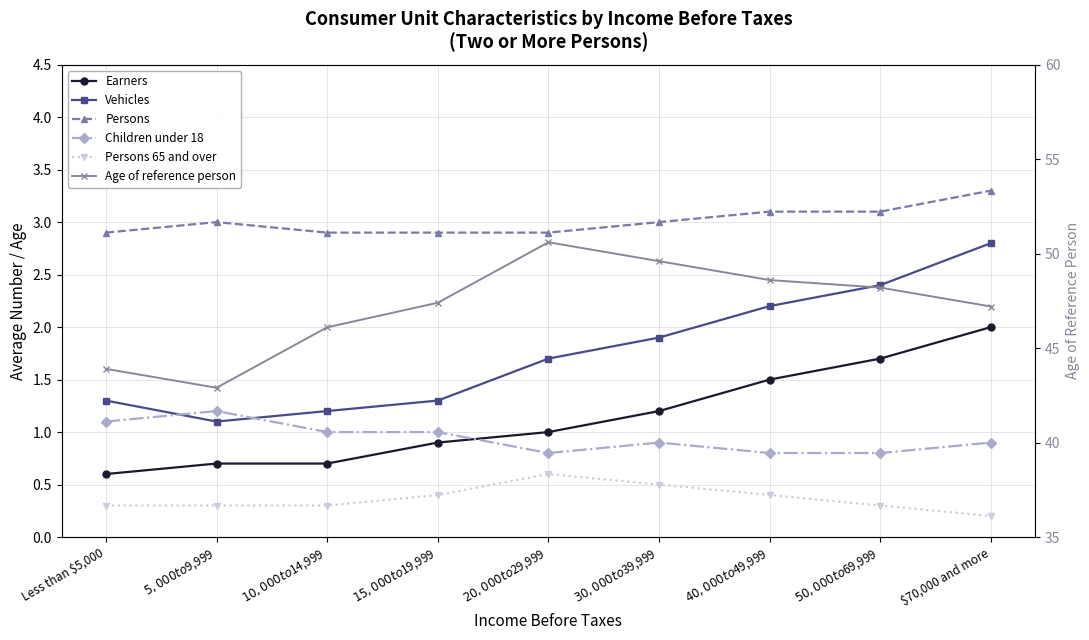

At which label is Persons closest to 3?

$5,000 to $9,999